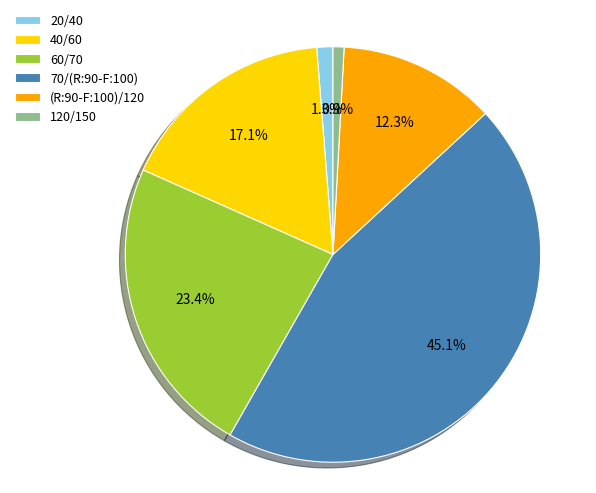

The 60/70 slice represents 12% of the pie. True or false?

False